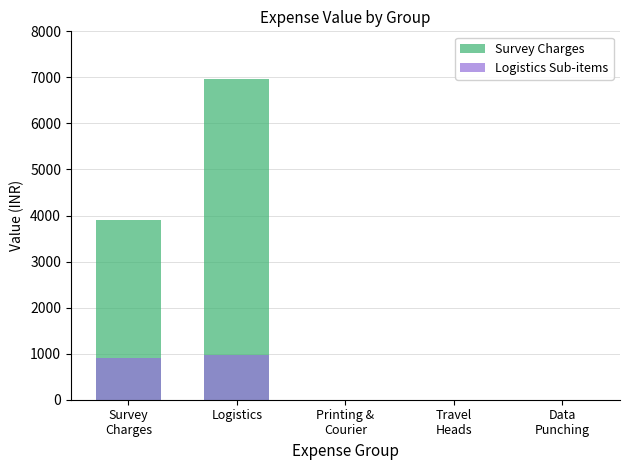

What is the difference between the Logistics Sub-items values at Printing &
Courier and Logistics?

975